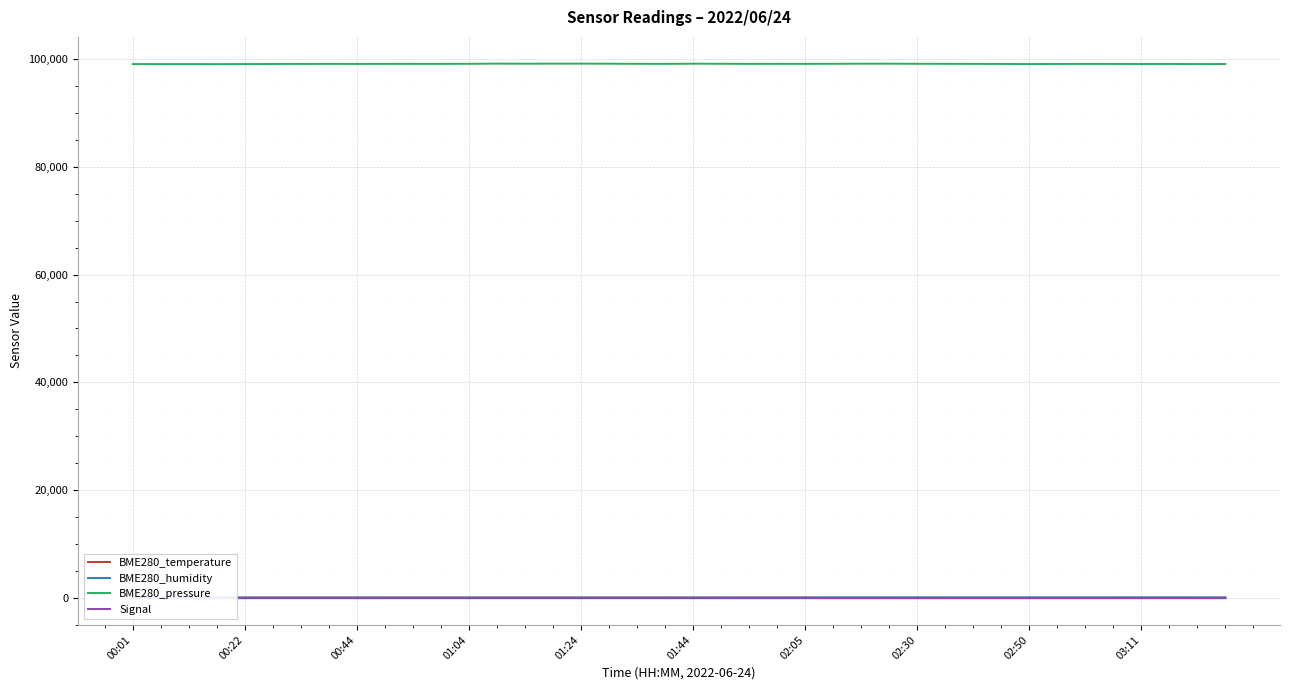

What is the maximum value for BME280_pressure?

99176.3